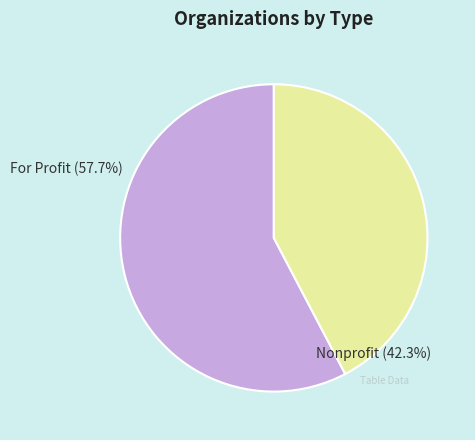

What percentage is the For Profit slice, to the nearest percent?

58%